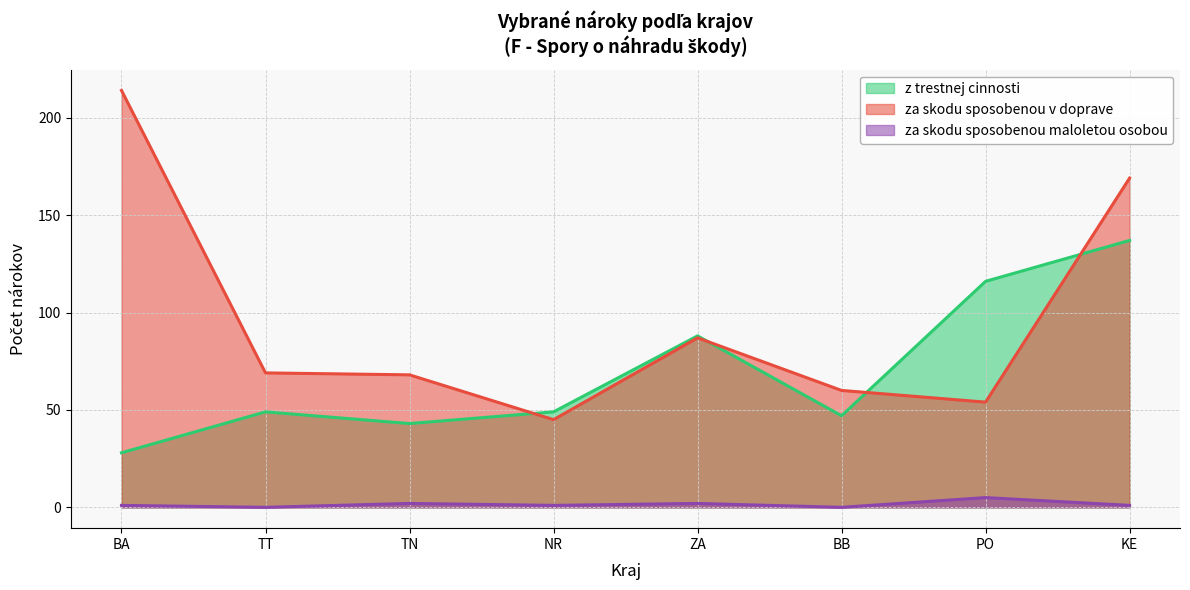

True or false: za skodu sposobenou maloletou osobou has a value of 2 at BA.

False